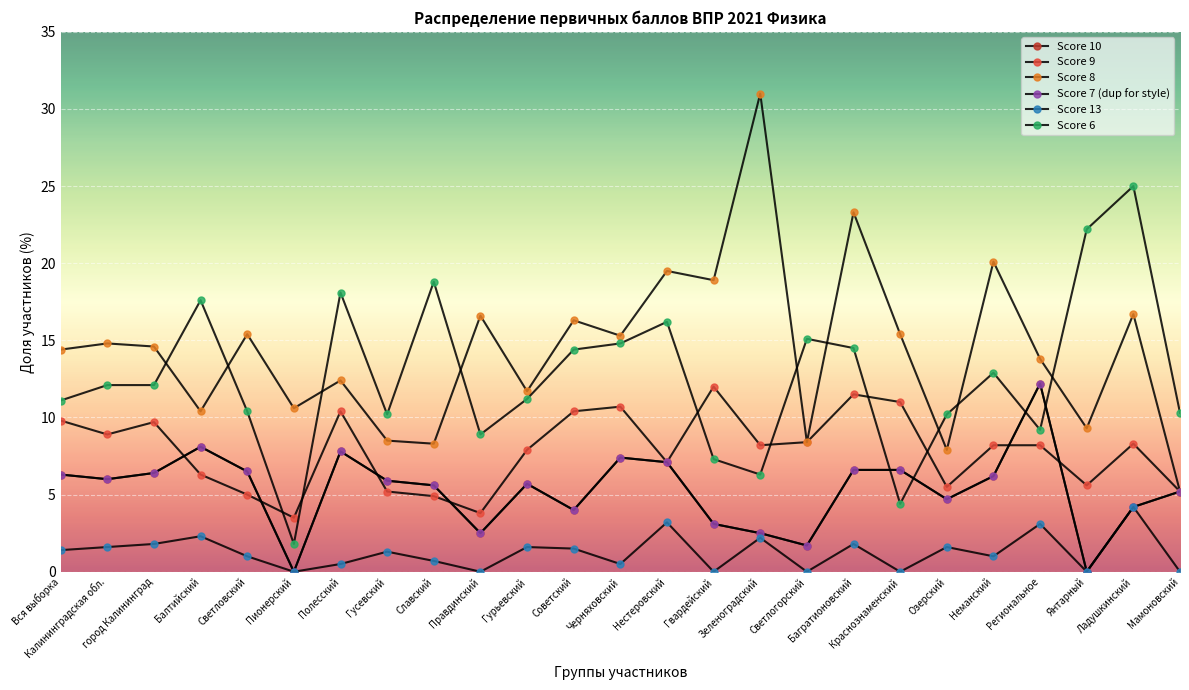

True or false: Score 7 (dup for style) and Score 13 intersect in this chart.

False